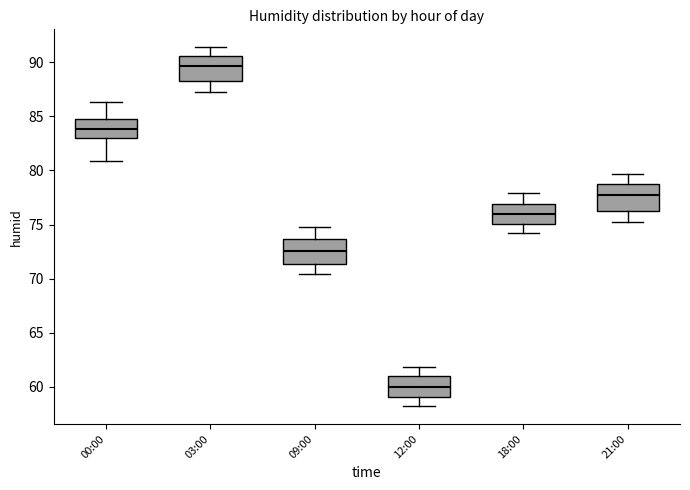

Which box has the highest median line?

03:00